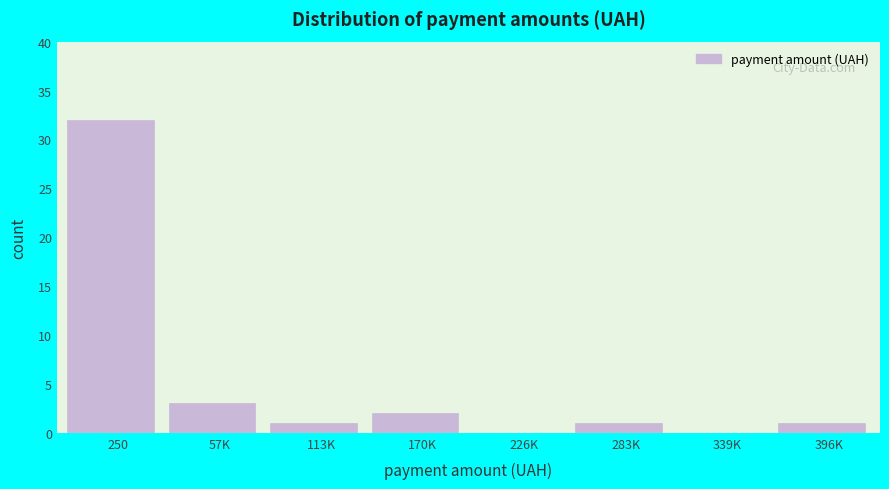

Reading left to right, list all the values displayed in this chart.

250=32	57K=3	113K=1	170K=2	226K=0	283K=1	339K=0	396K=1